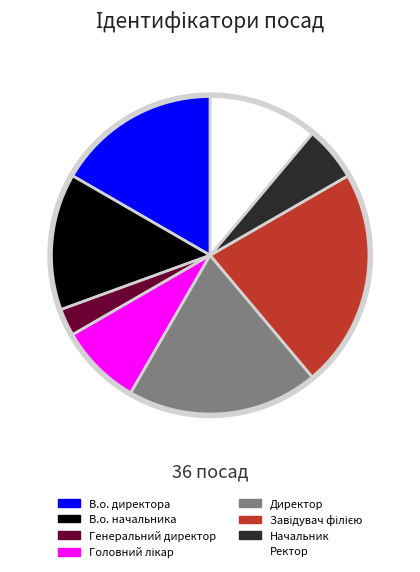

Is it true that Начальник is 1% of the pie?

False